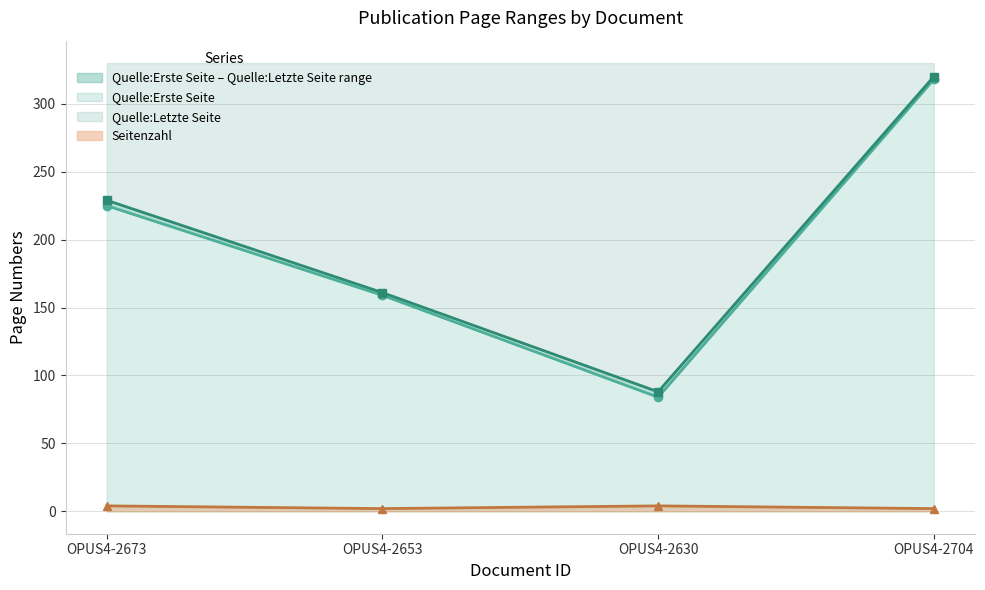

What is the difference between the highest and lowest values at OPUS4-2704?

318